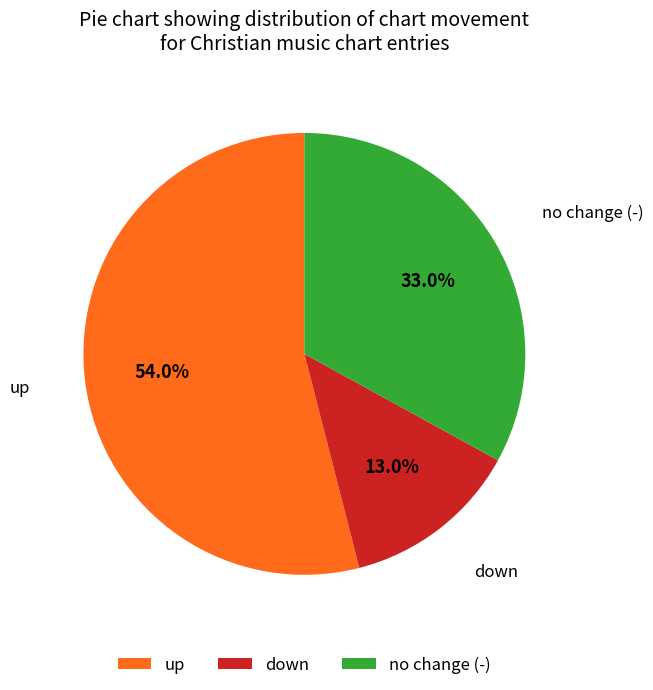

How many segments does this pie chart have?

3